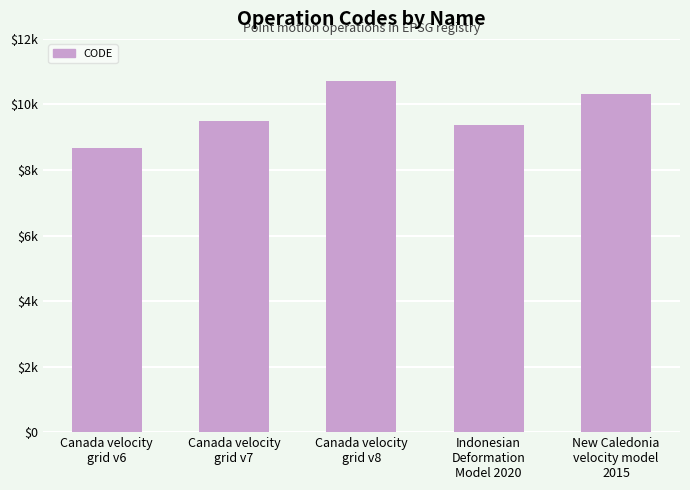

Are the bars horizontal?

No